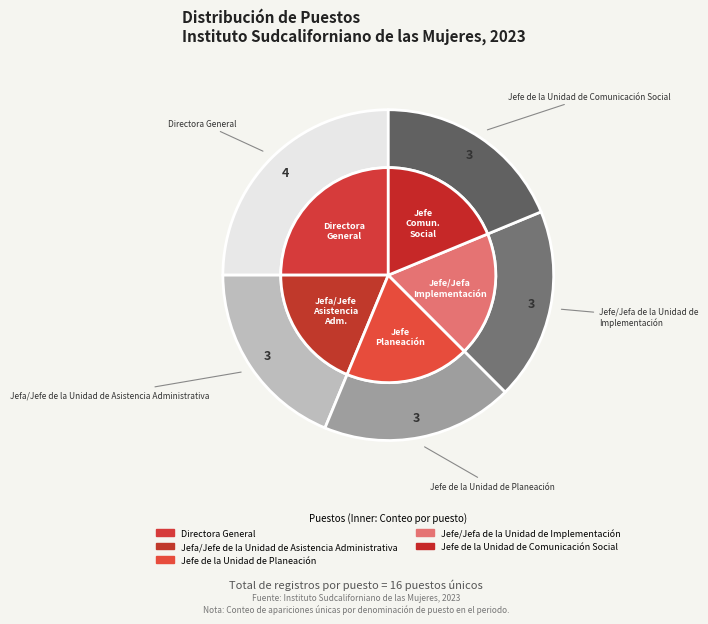

Does Jefe/Jefa de la Unidad de Implementación account for over 50% of the chart?

No